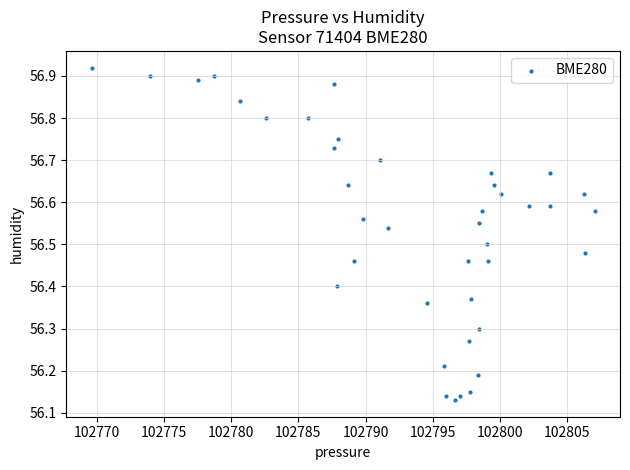

What is the range of X values (max minus min)?

37.5